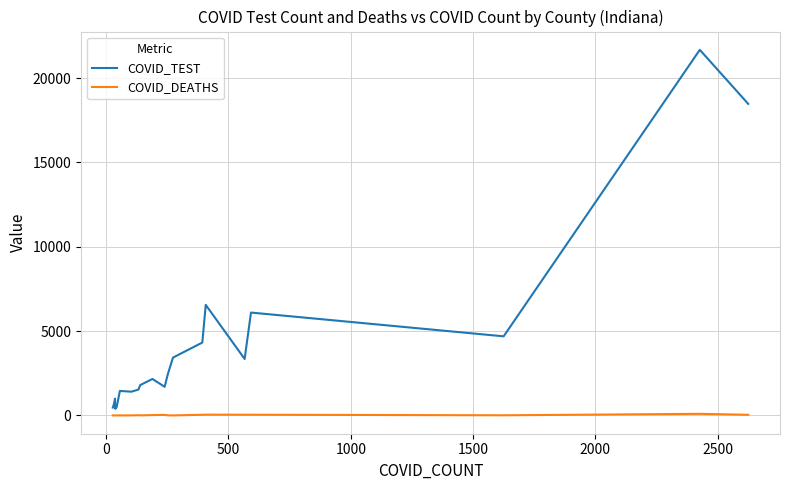

Rank the series by their maximum value, from lowest to highest.

COVID_DEATHS, COVID_TEST